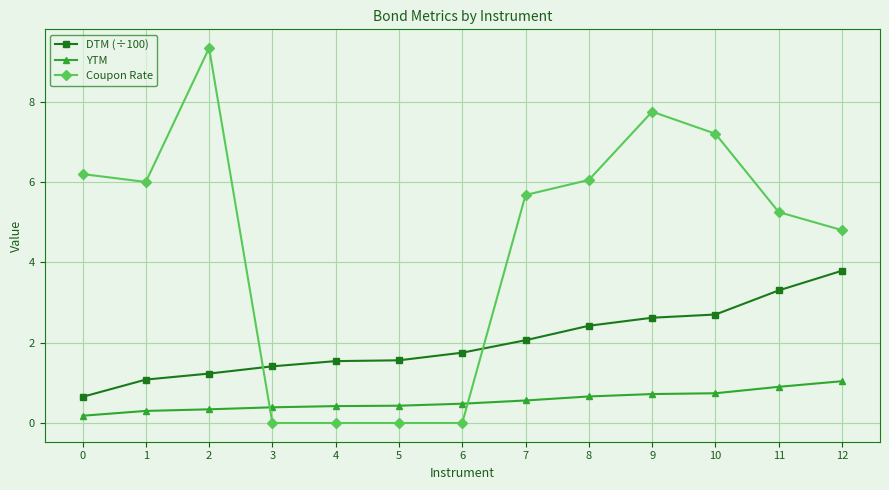

What is the sum of all YTM values?

7.2